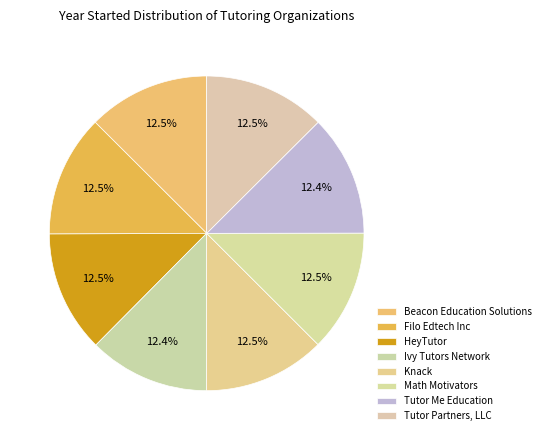

Which has a higher value, Beacon Education Solutions or Filo Edtech Inc?

Filo Edtech Inc